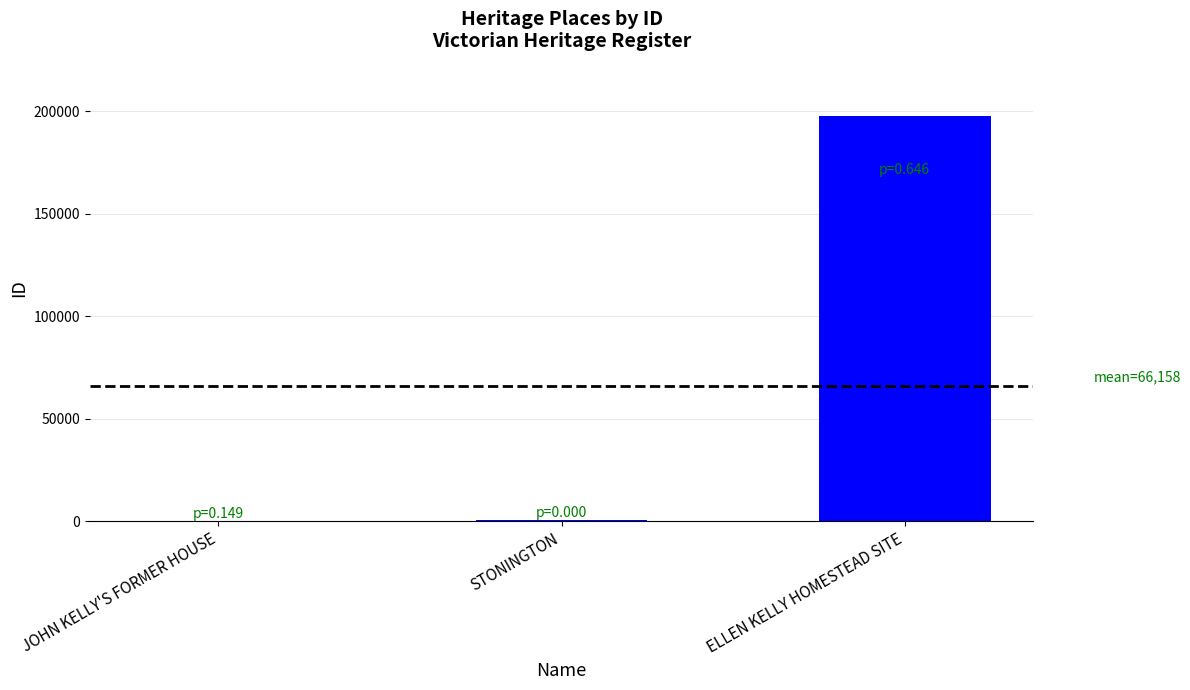

At which category does the chart reach its peak across all series?

ELLEN KELLY HOMESTEAD SITE